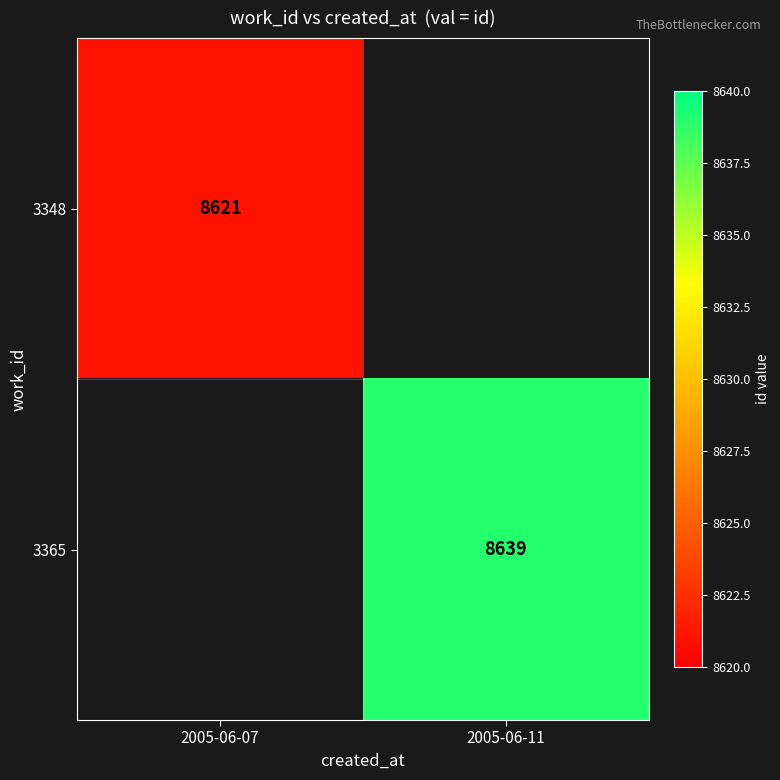

What is the minimum value shown in the chart?

8621.0